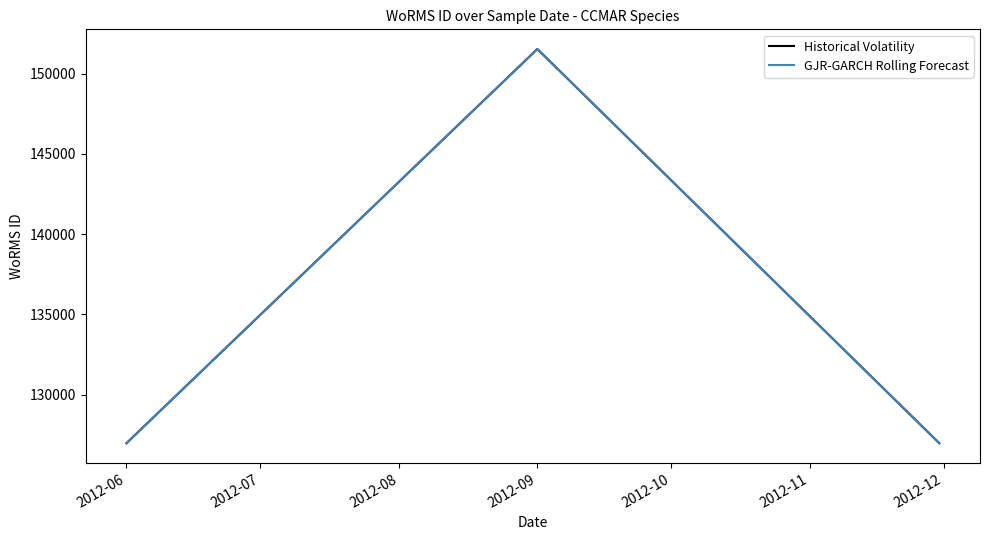

How many lines are shown in the chart?

2